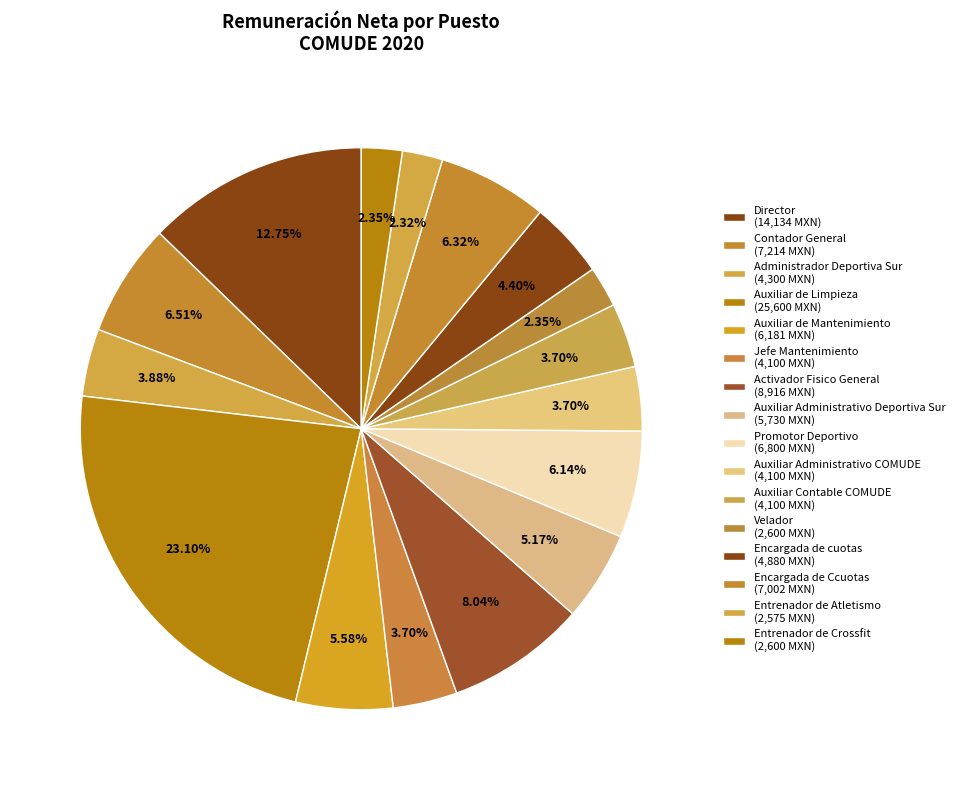

Count the number of slices in the pie.

16